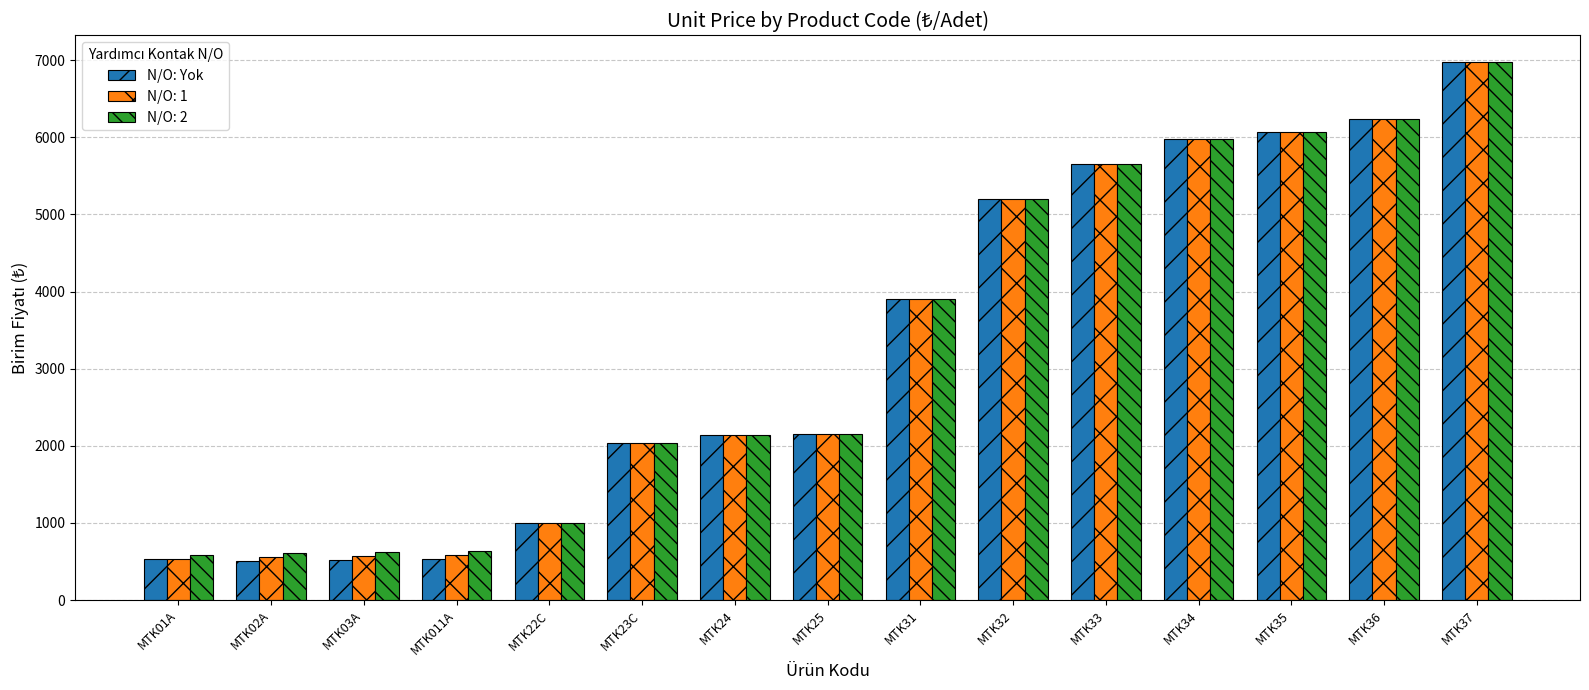

What is the difference between the maximum and second lowest values in the N/O: 2 series?

6359.5